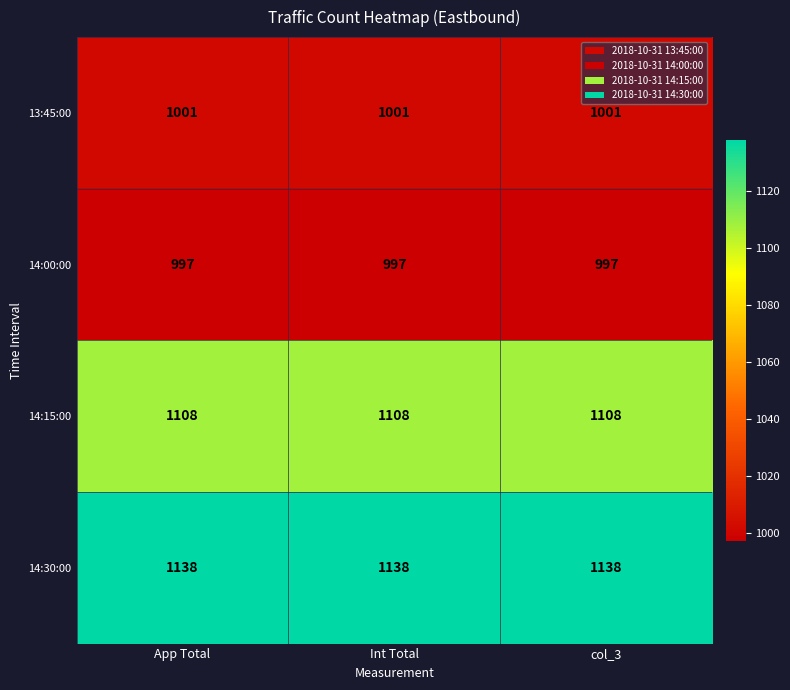

What is the difference between the highest and lowest values at App Total?

141